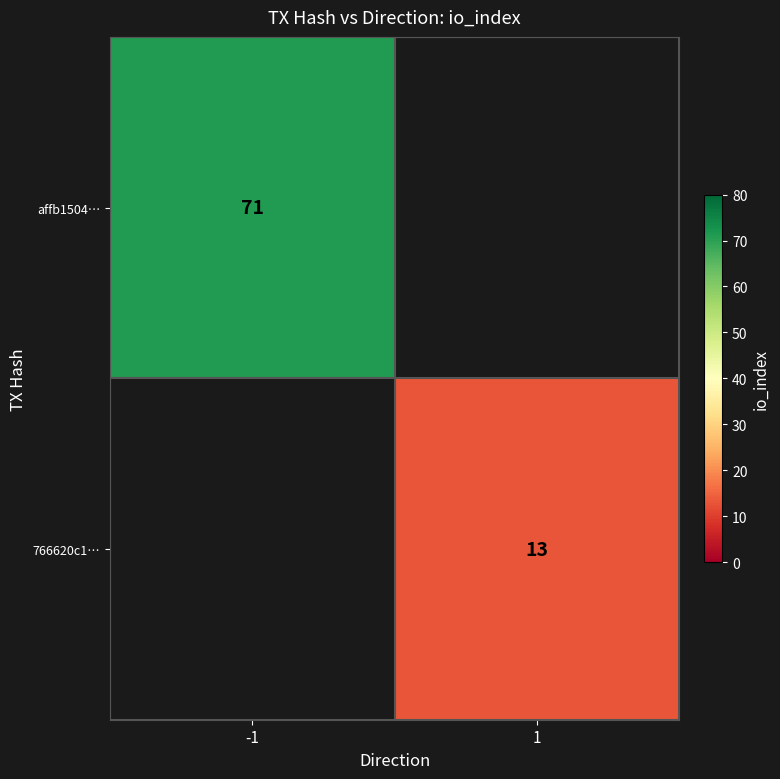

Which category has the lowest value across all series?

1